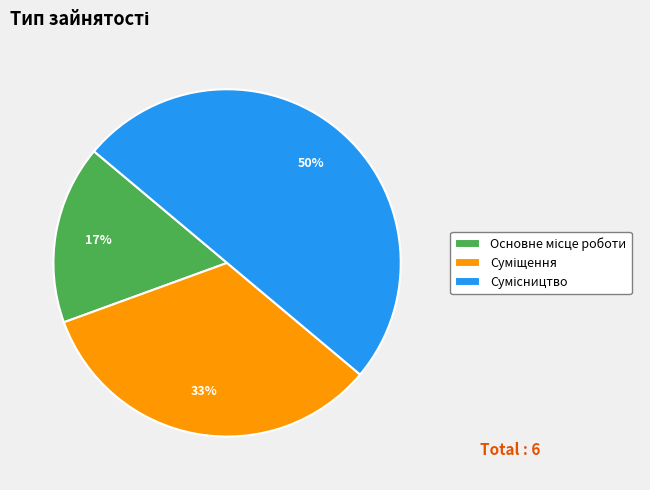

To the nearest percent, what is the difference between the largest and smallest slice percentages?

33%